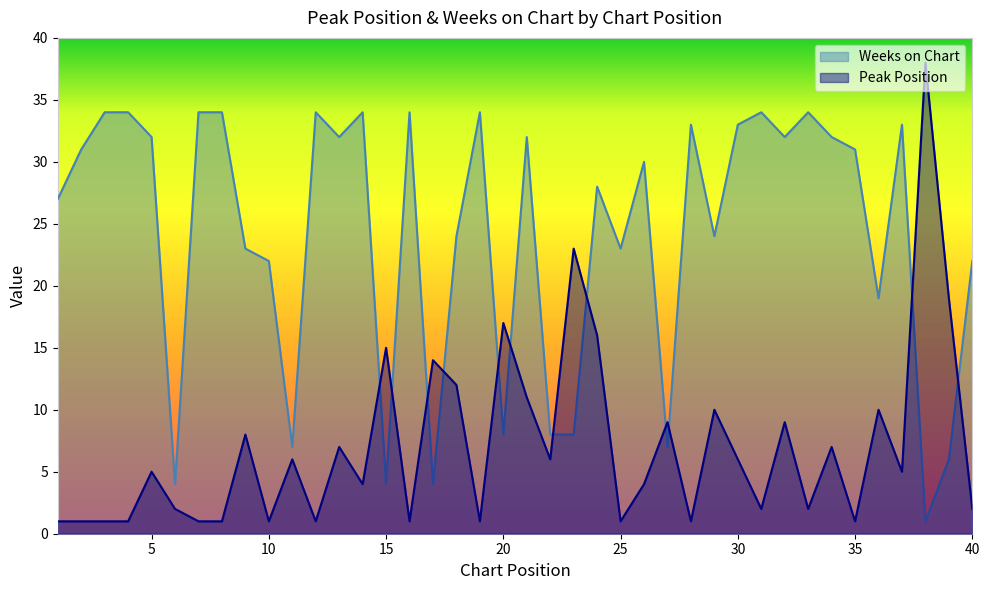

Where is Weeks on Chart nearest to the value 17?

36